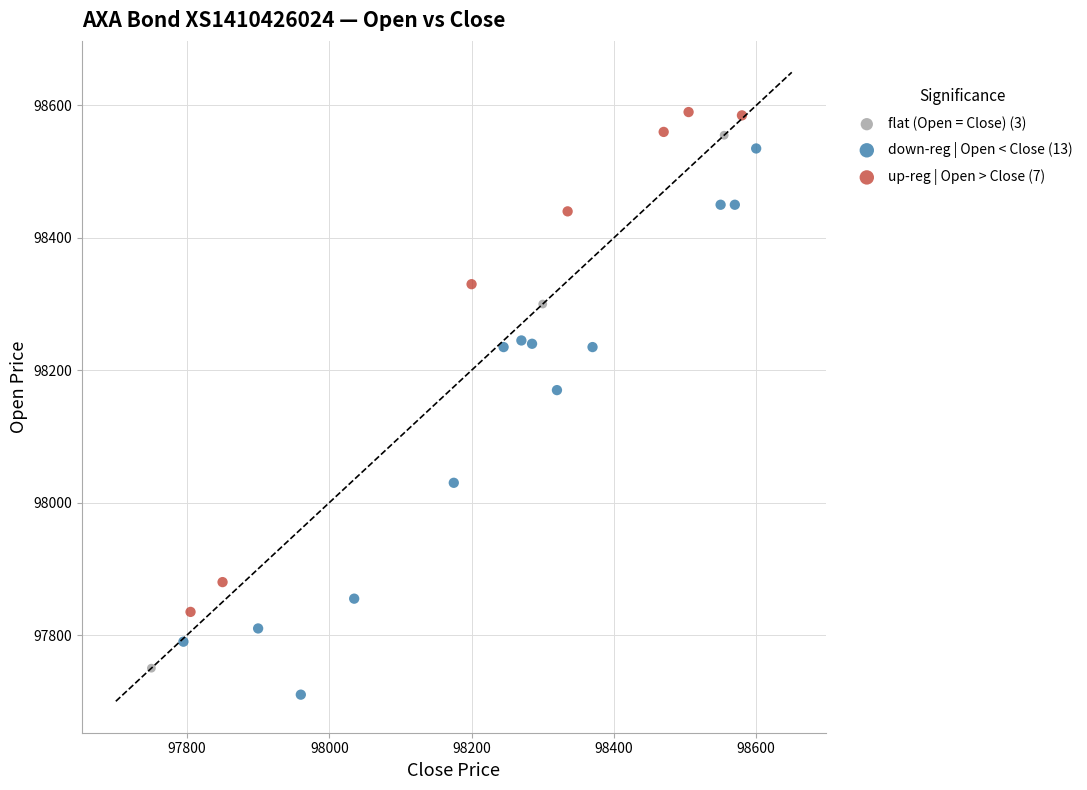

Which series contains the lowest Y value?

down-reg | Open < Close (13)